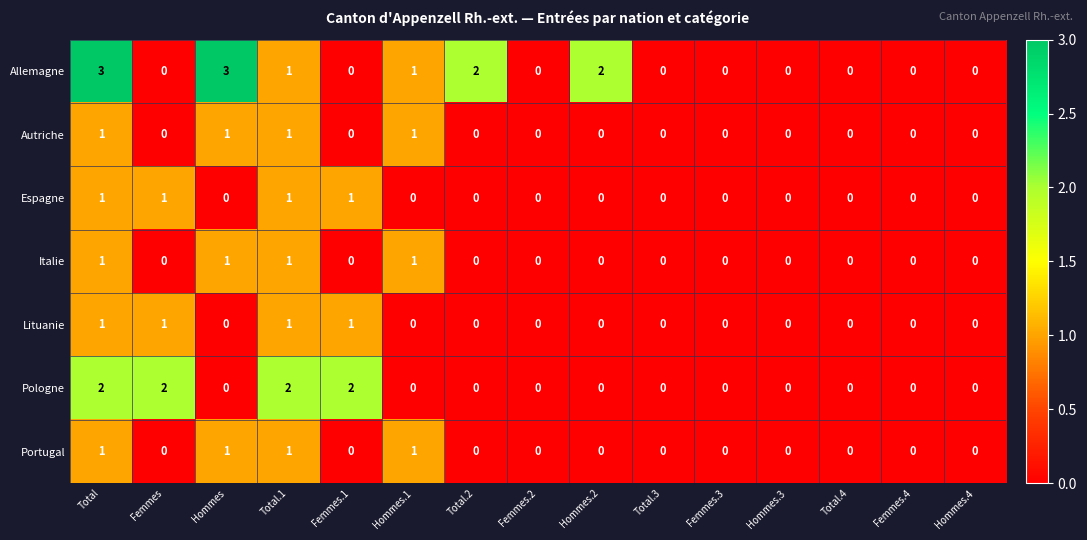

What is the highest value of the Allemagne series?

3